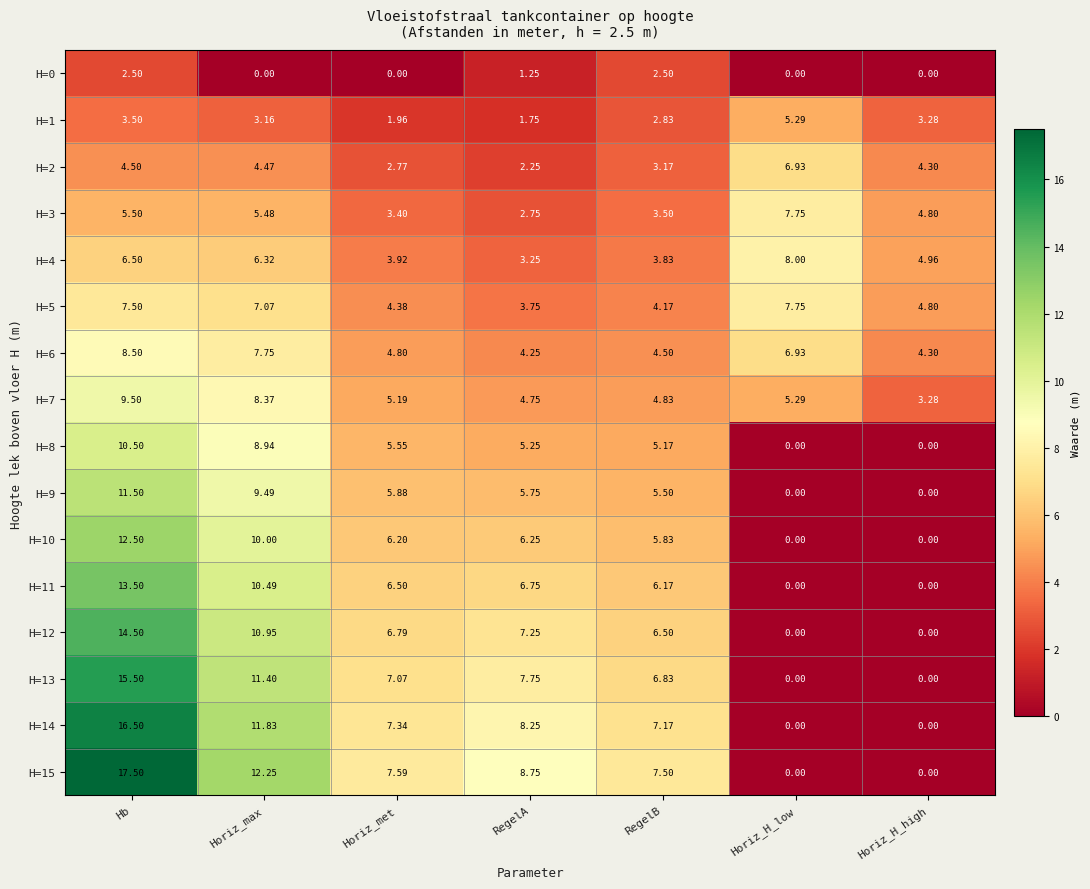

Which series has the largest total across all categories?

H=15